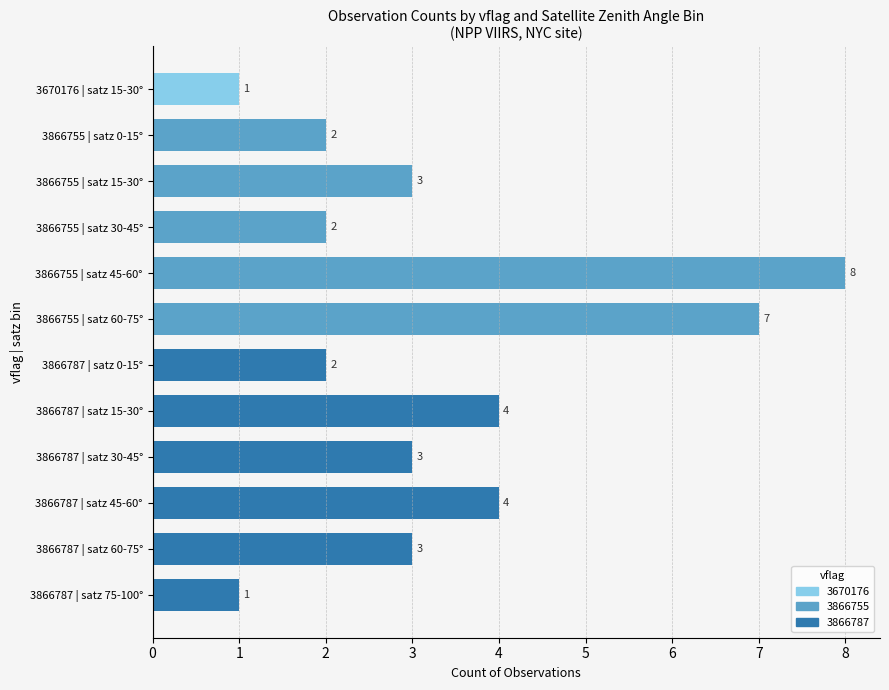

What is the label of the 9th bar from the top?

3866787 | satz 30-45°